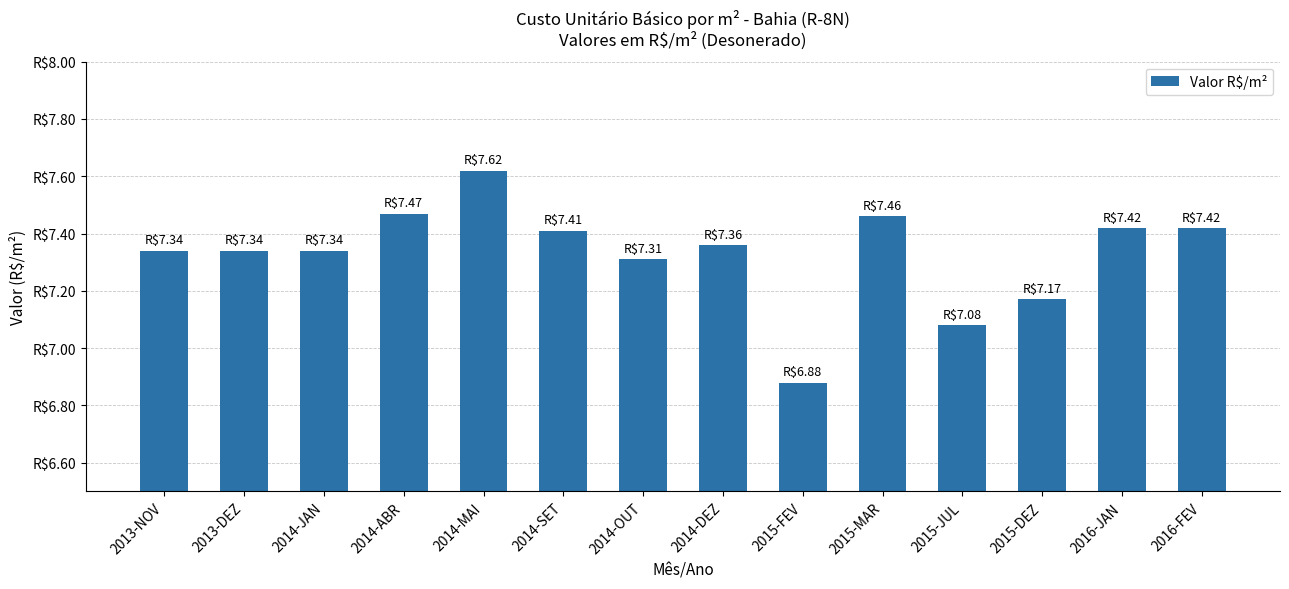

What is the maximum value shown in the chart?

7.6